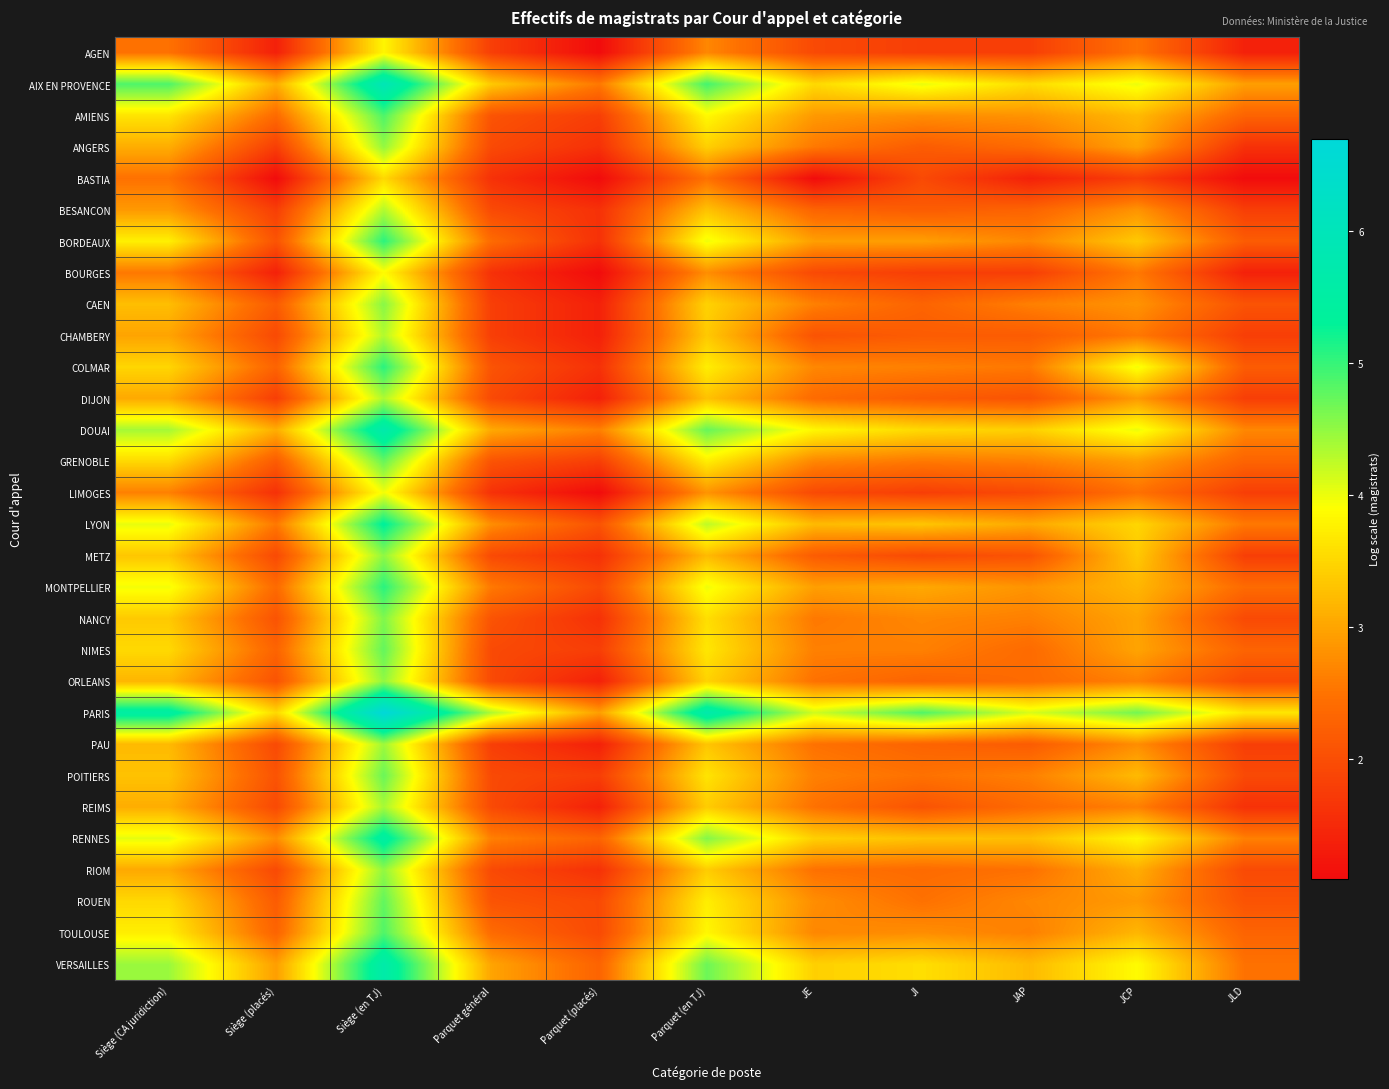

What is the greatest value displayed?

6.7